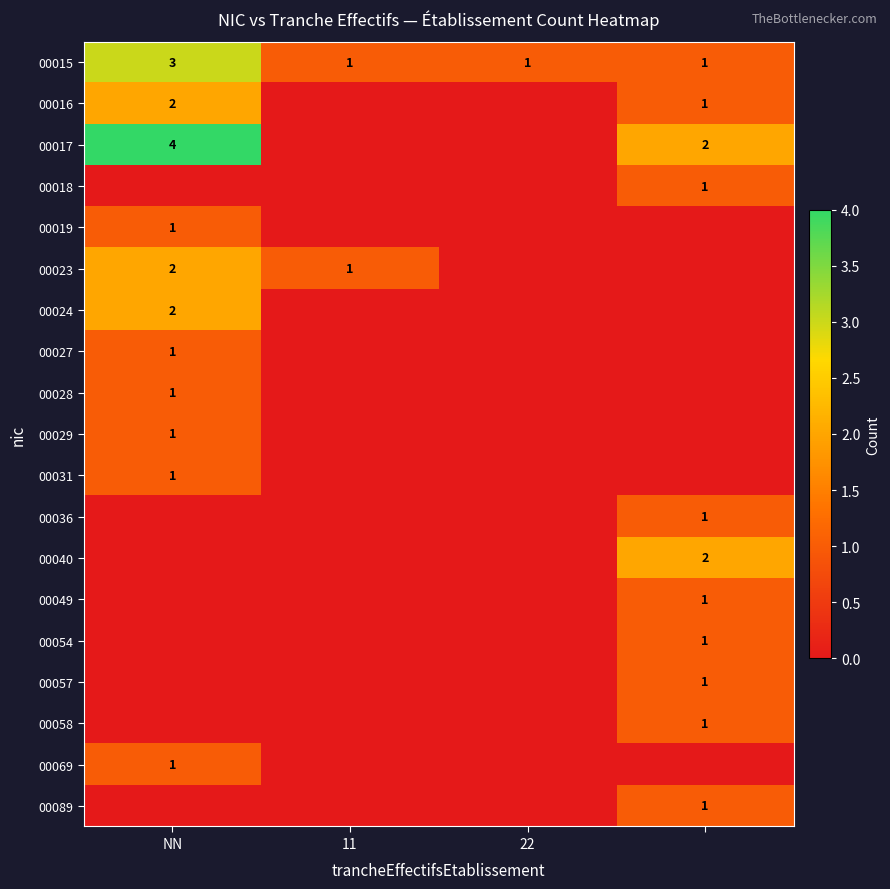

The 00018 series shows 0 at 22. True or false?

True